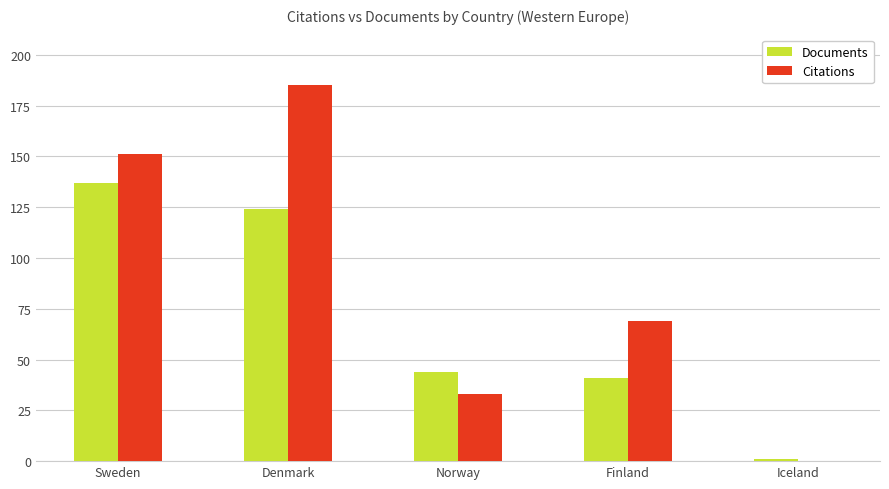

Reading right to left, list all the values displayed in this chart.

Documents: Iceland=1	Finland=41	Norway=44	Denmark=124	Sweden=137
Citations: Iceland=0	Finland=69	Norway=33	Denmark=185	Sweden=151